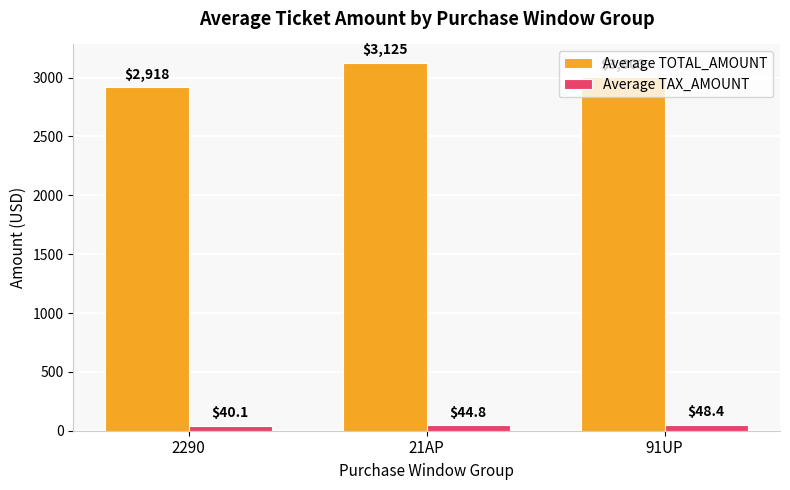

Is the value of Average TAX_AMOUNT at 2290 greater than the value of Average TOTAL_AMOUNT at 2290?

No